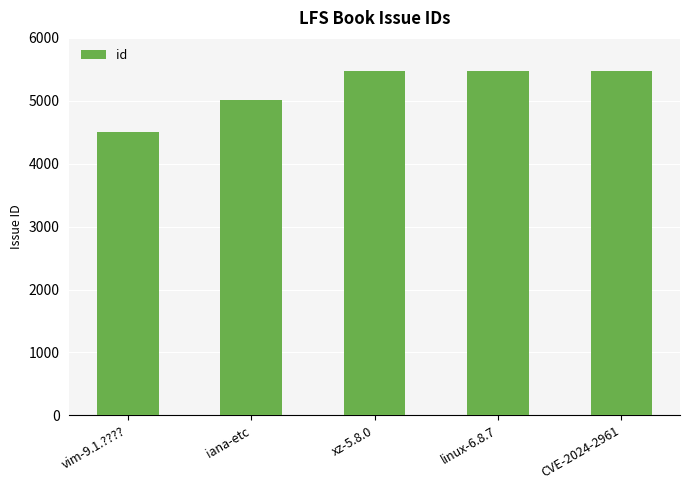

What is the sum of all values?

25938